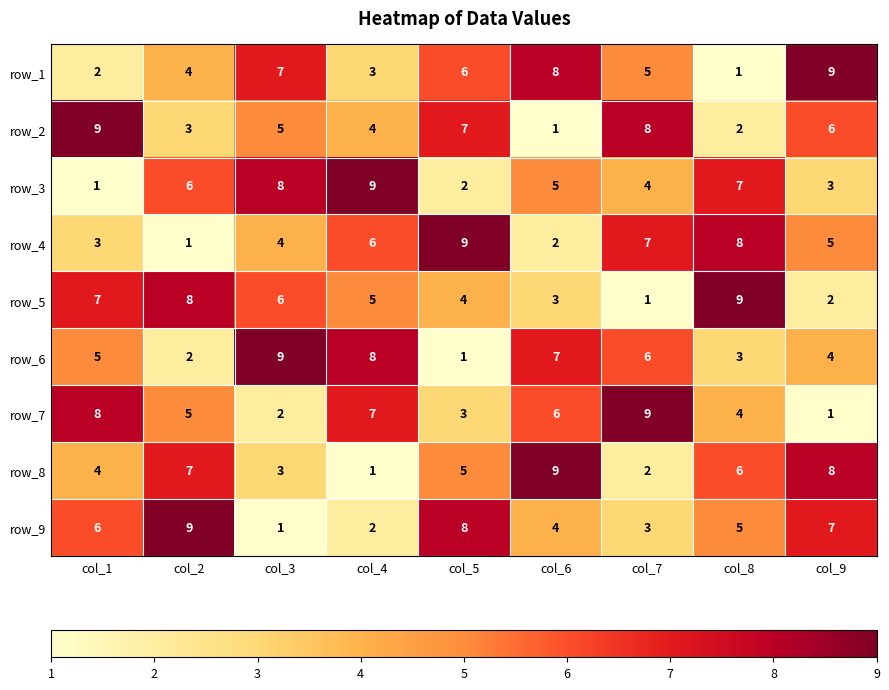

Is it true that row_1 equals 8 at col_6?

True